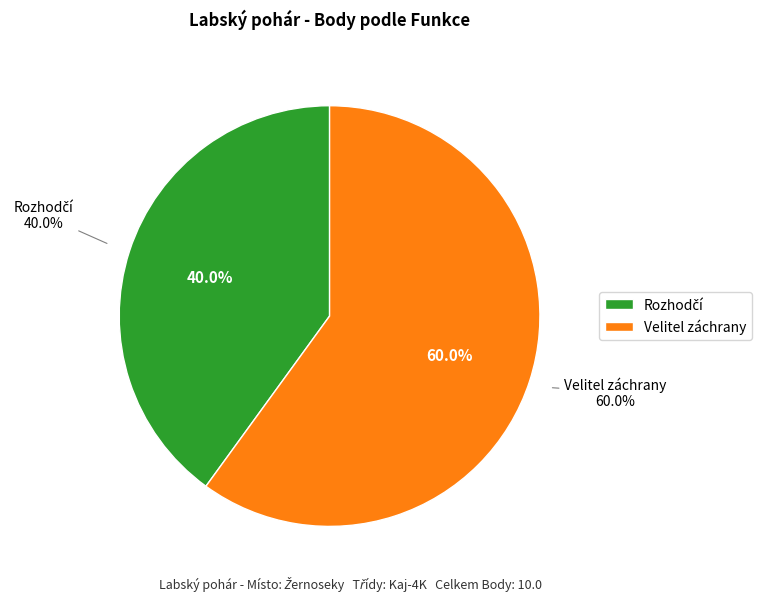

To the nearest percent, what percentage of the pie is Rozhodčí?

40%